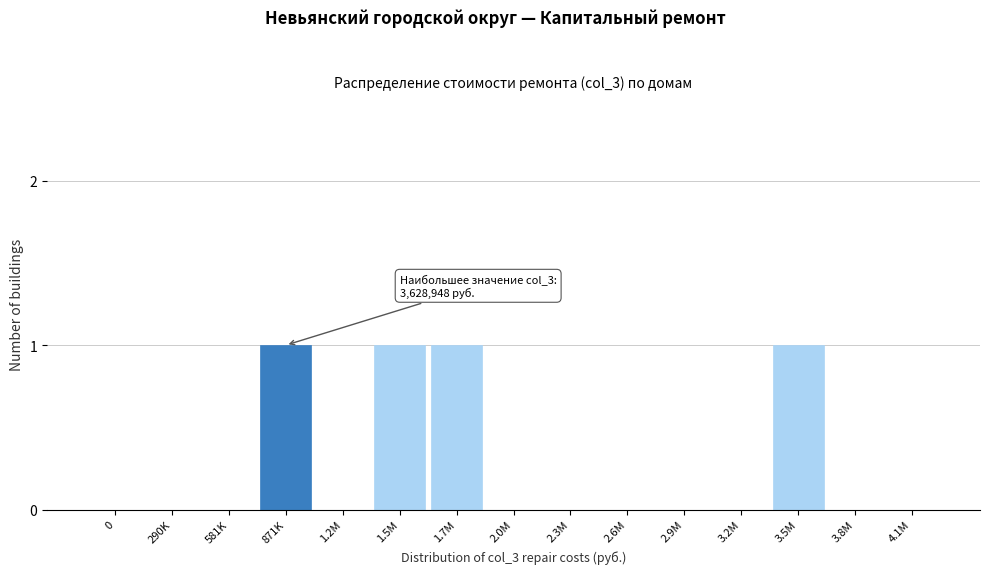

Reading right to left, what are all the values shown in this chart?

4.1M=0	3.8M=0	3.5M=1	3.2M=0	2.9M=0	2.6M=0	2.3M=0	2.0M=0	1.7M=1	1.5M=1	1.2M=0	871K=1	581K=0	290K=0	0=0